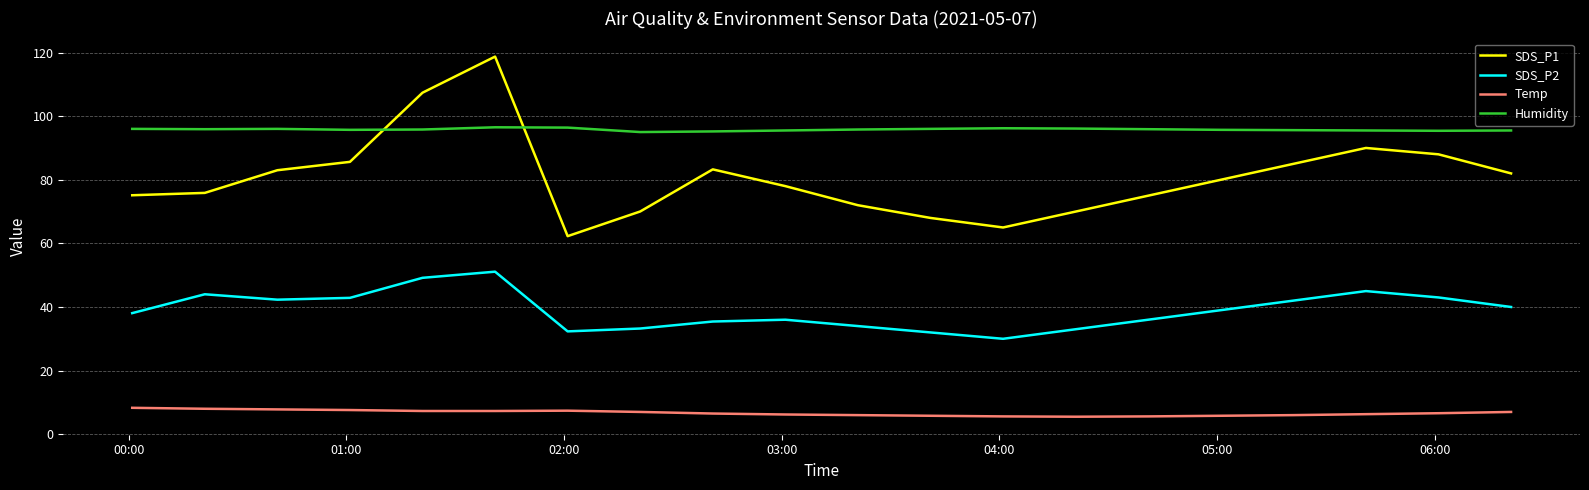

Which series has the largest range (max minus min)?

SDS_P1